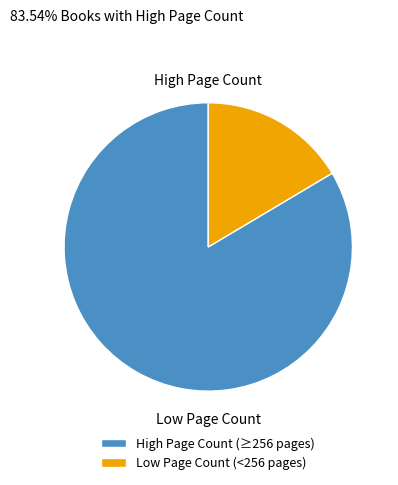

Rank the categories by value from lowest to highest.

Low Page Count (<256 pages), High Page Count (≥256 pages)